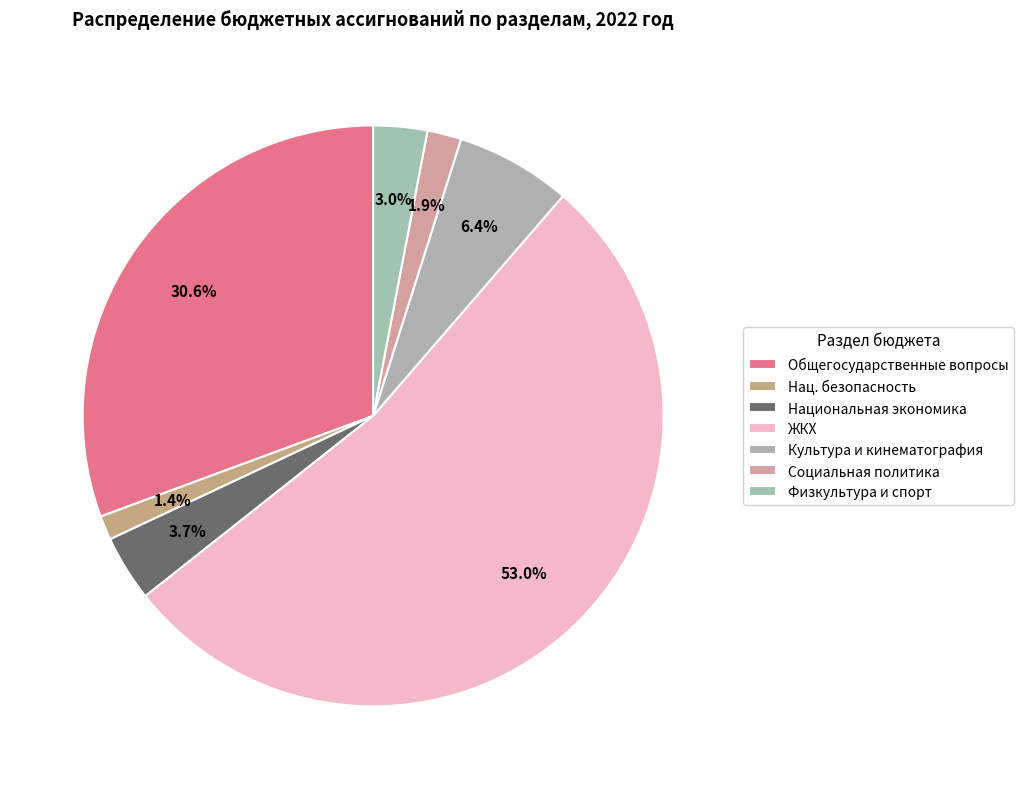

Which category has the biggest portion of the pie?

ЖКХ